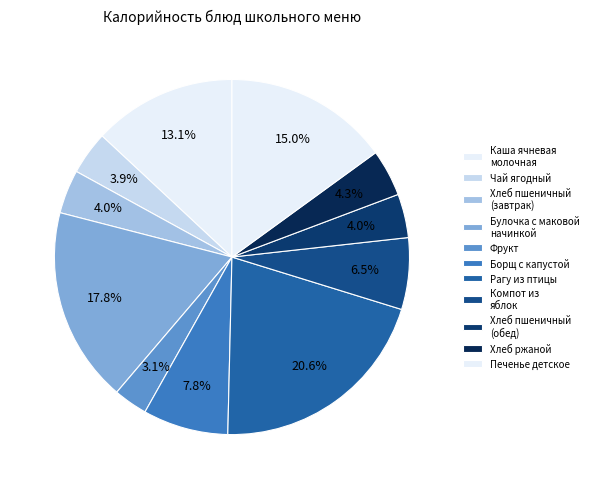

To the nearest percent, what portion does Хлеб пшеничный (обед) represent?

4%